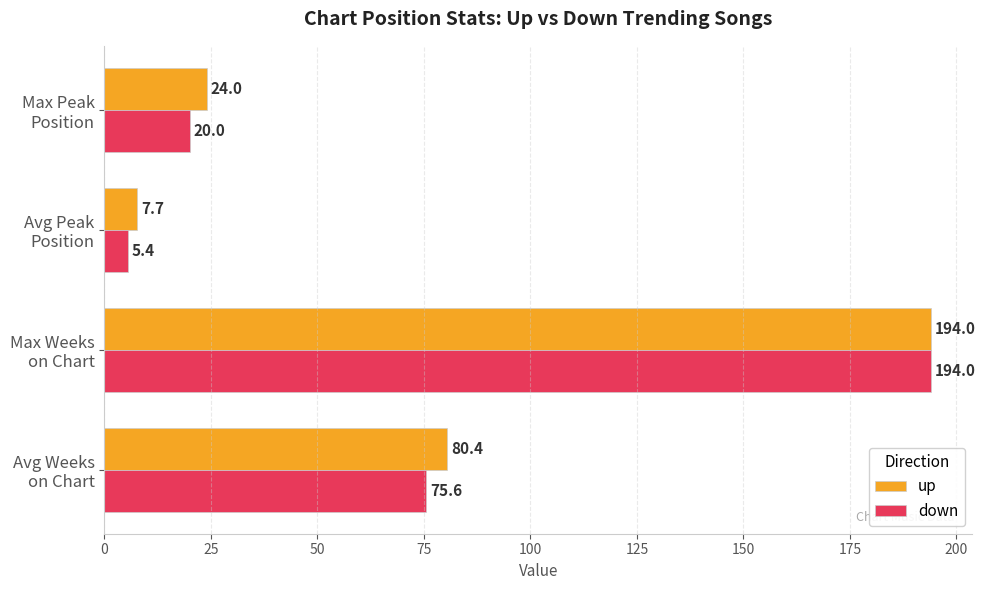

Which series has the widest spread of values?

down